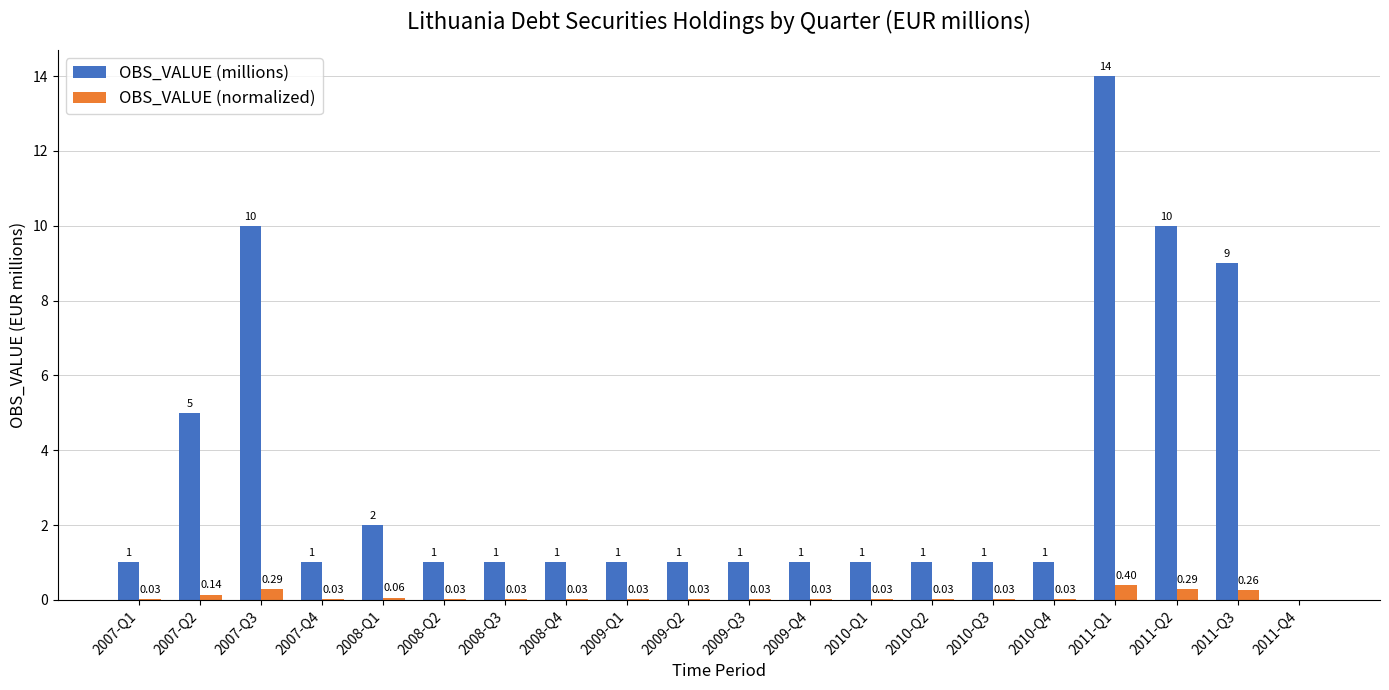

How many values in the OBS_VALUE (normalized) series exceed 0?

19